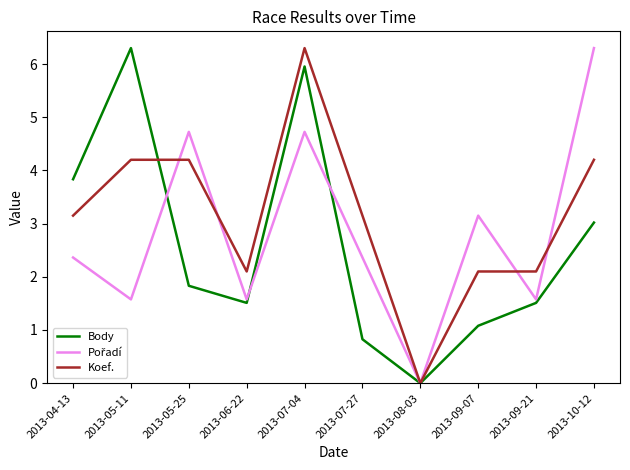

What position from the left is 2013-05-11?

2